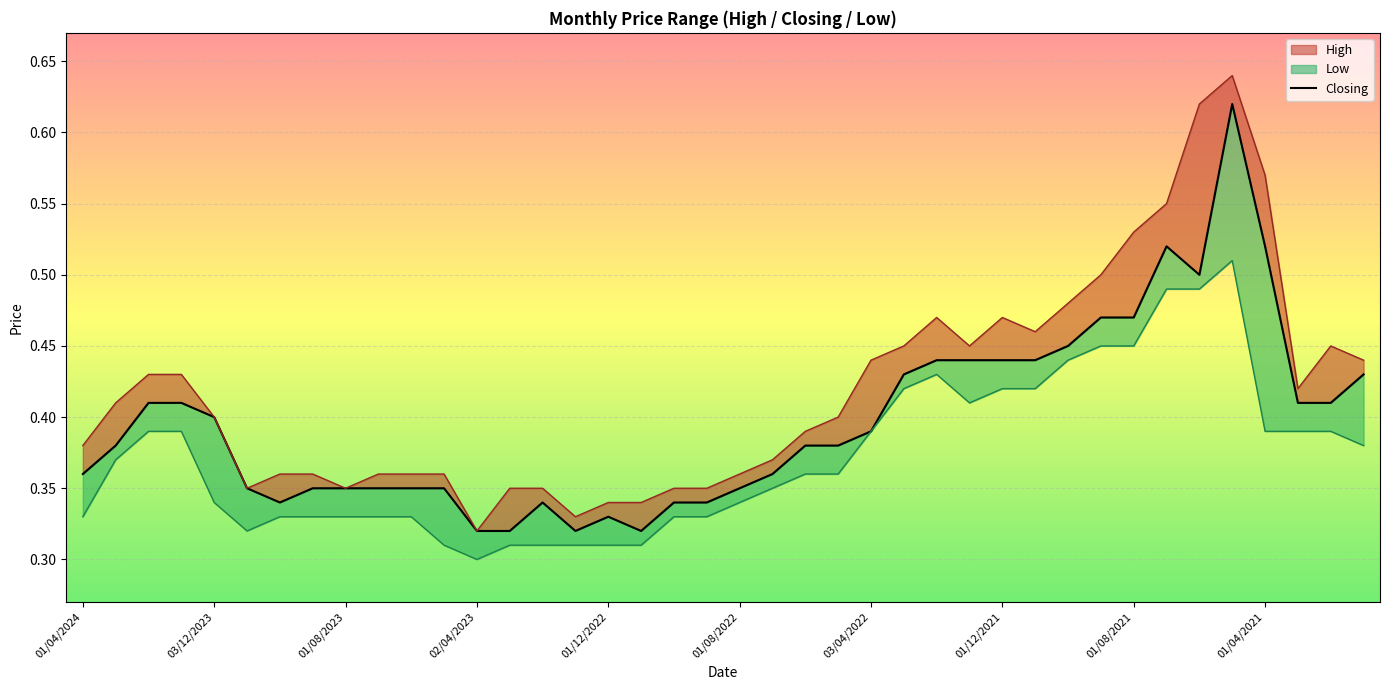

What is the difference between the maximum and second lowest values?

0.3